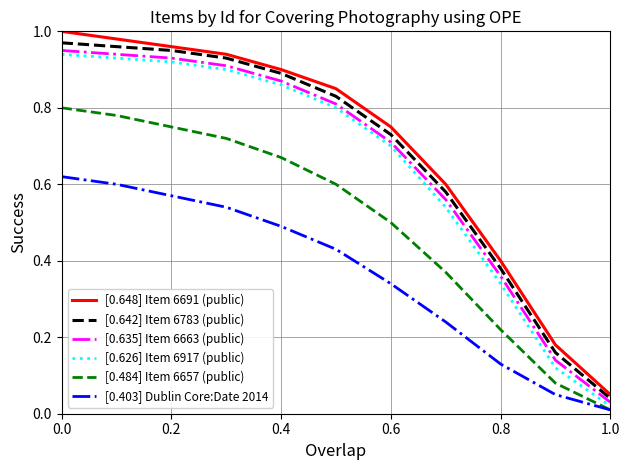

Which series has the widest spread of values?

[0.648] Item 6691 (public)